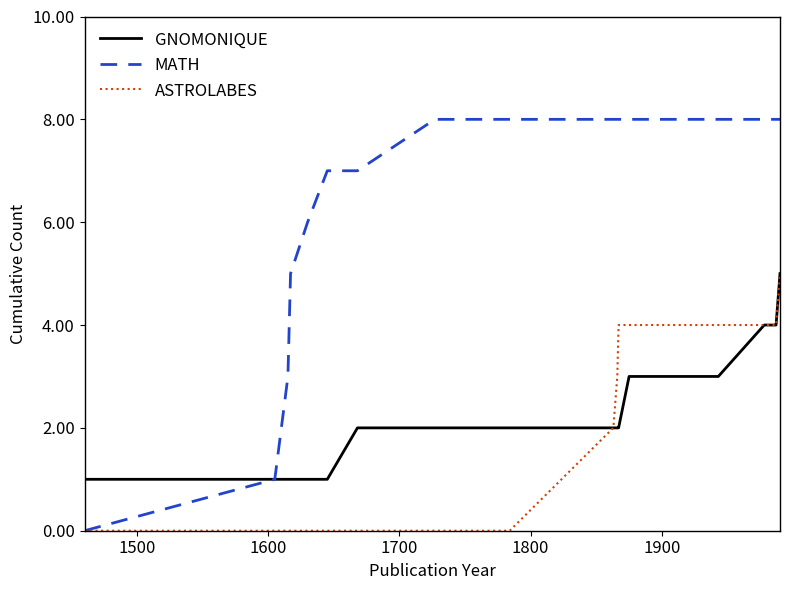

What is the greatest value displayed?

8